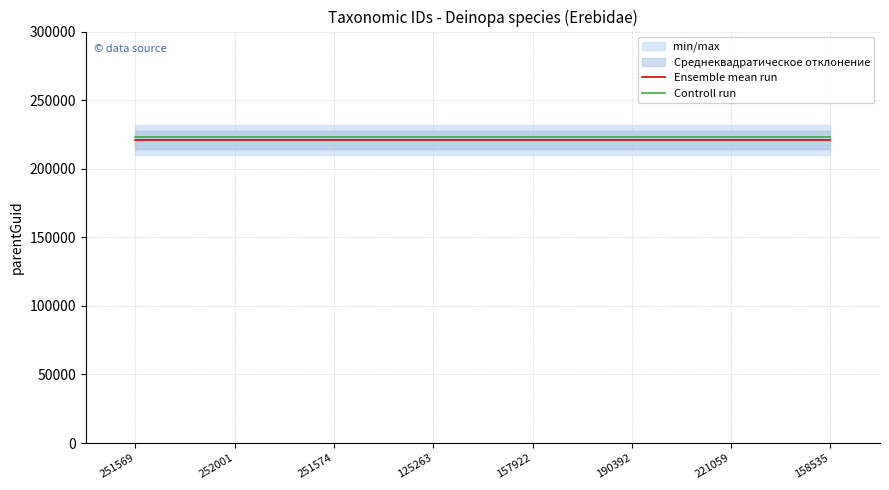

At which label does Ensemble mean run reach its peak?

251569